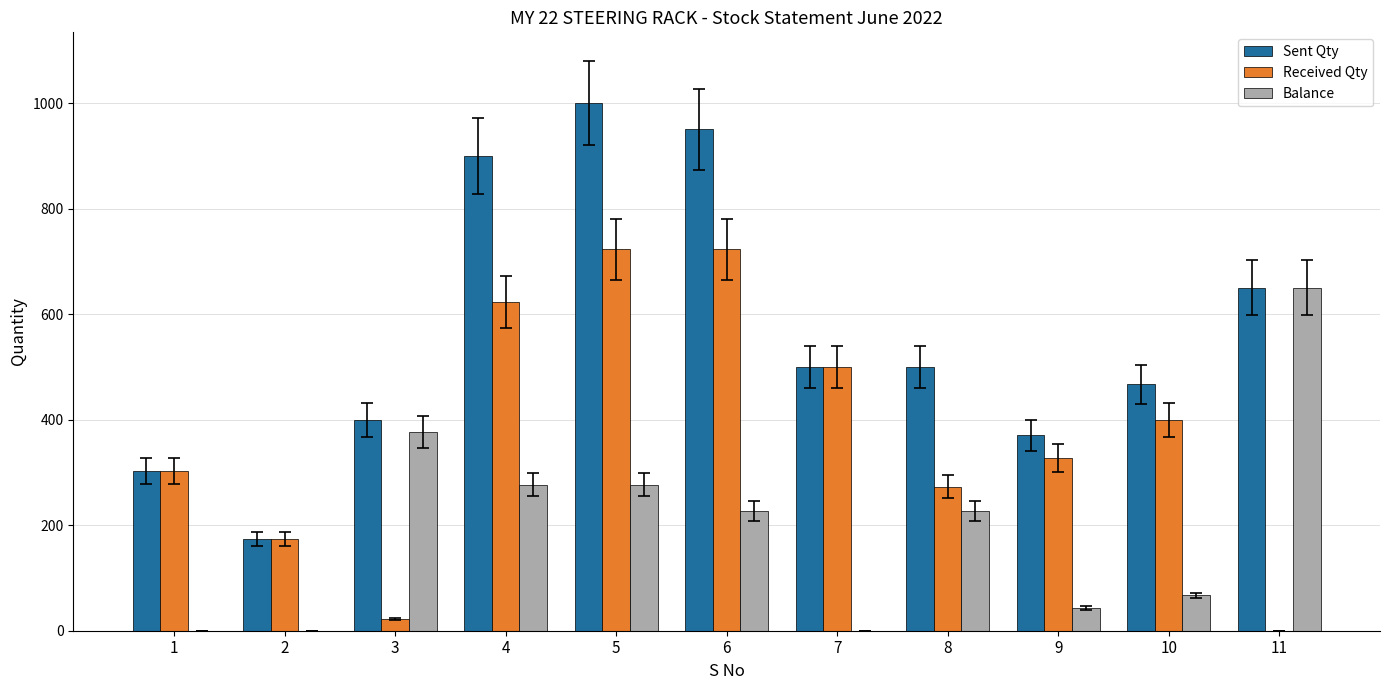

What is the highest value of the Sent Qty series?

1000